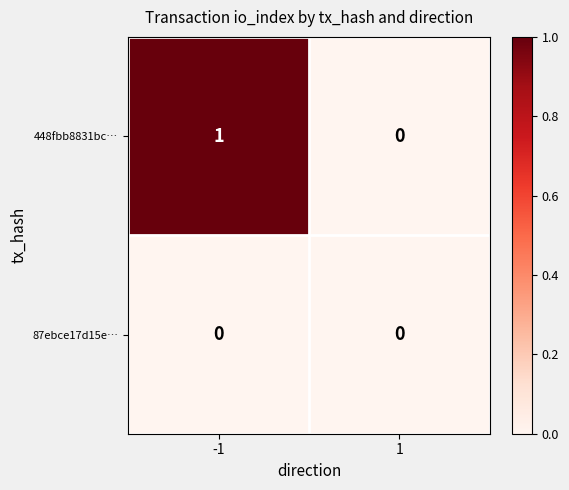

True or false: 448fbb8831bc… has a value of 0 at 1.

True